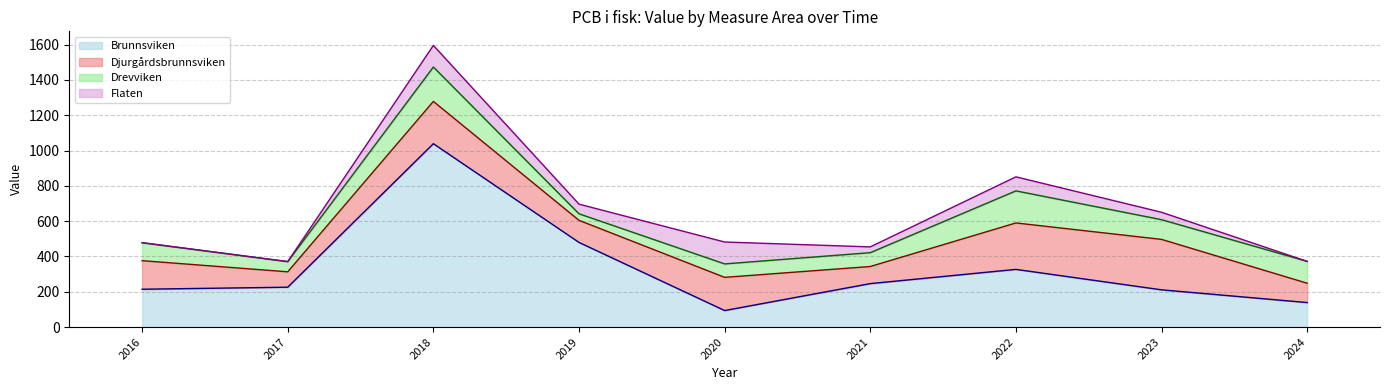

What is the value of the Drevviken point at the 6th from the left?

78.5